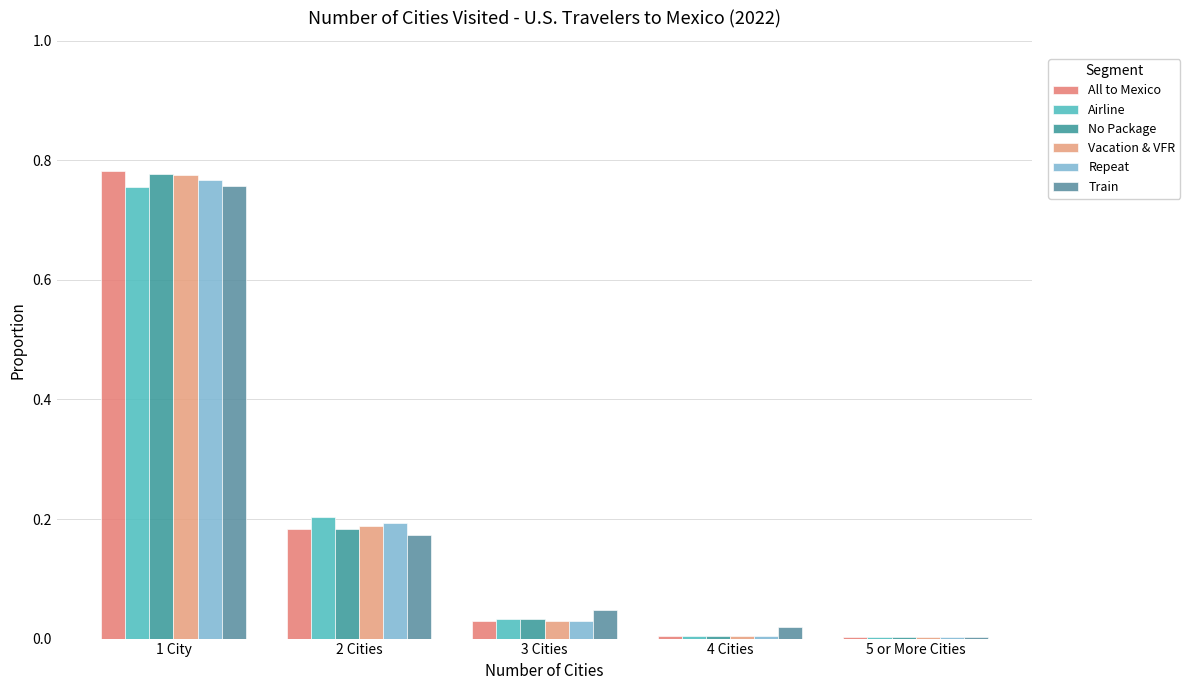

Is it true that Airline equals 0.3 at 2 Cities?

False